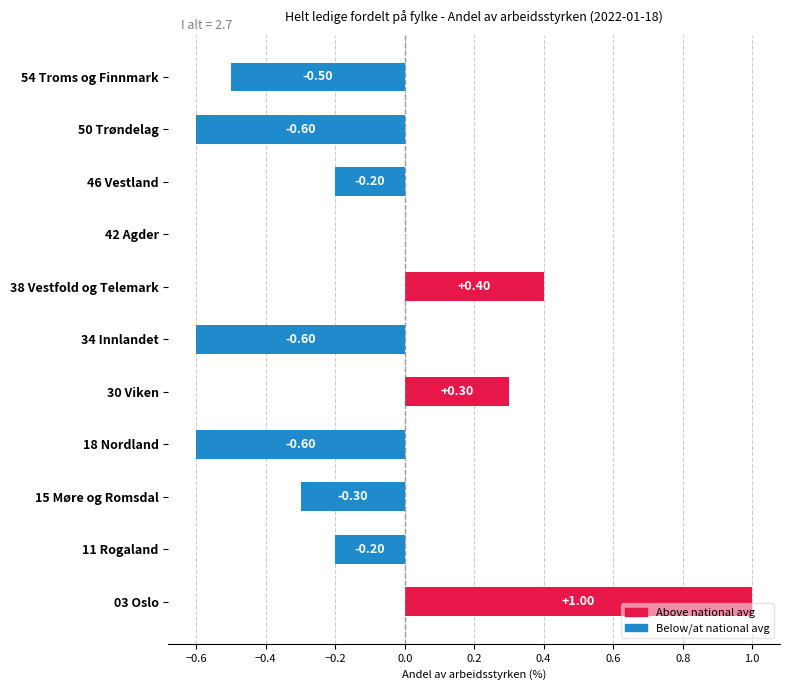

How many values are between 0 and 1?

4